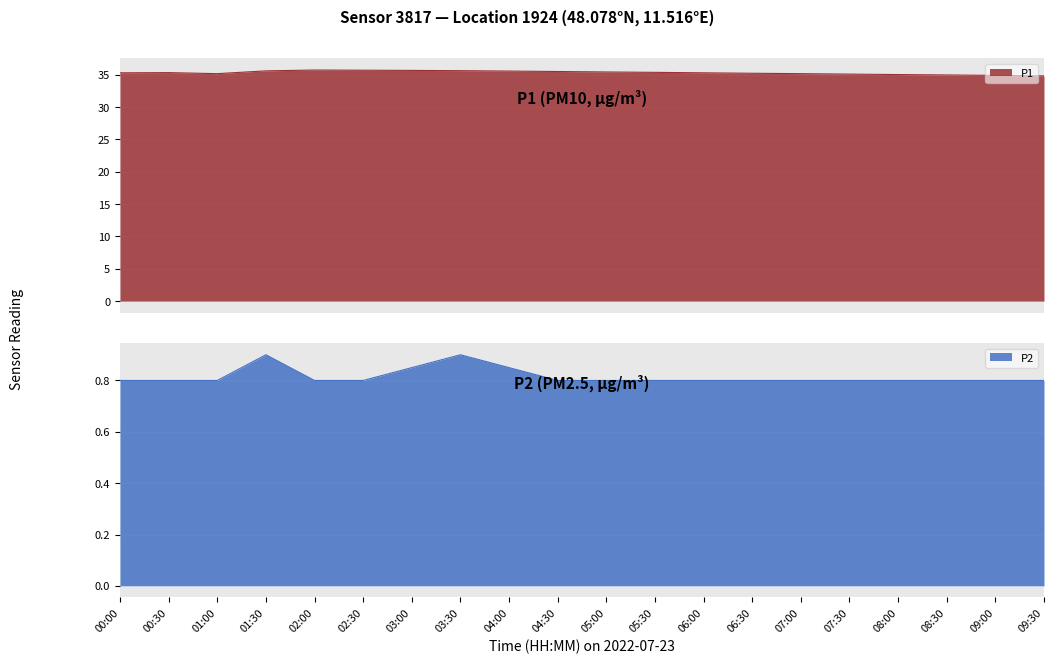

What is the sum of the P2 values at 01:30 and 09:00?

1.7